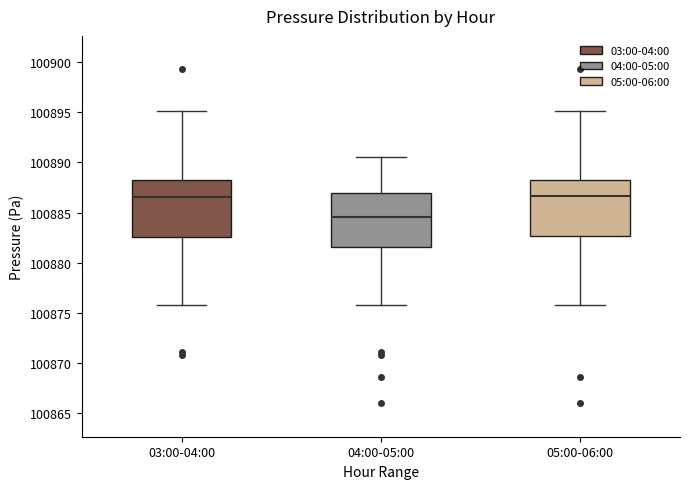

Which box has the lowest median line?

04:00-05:00